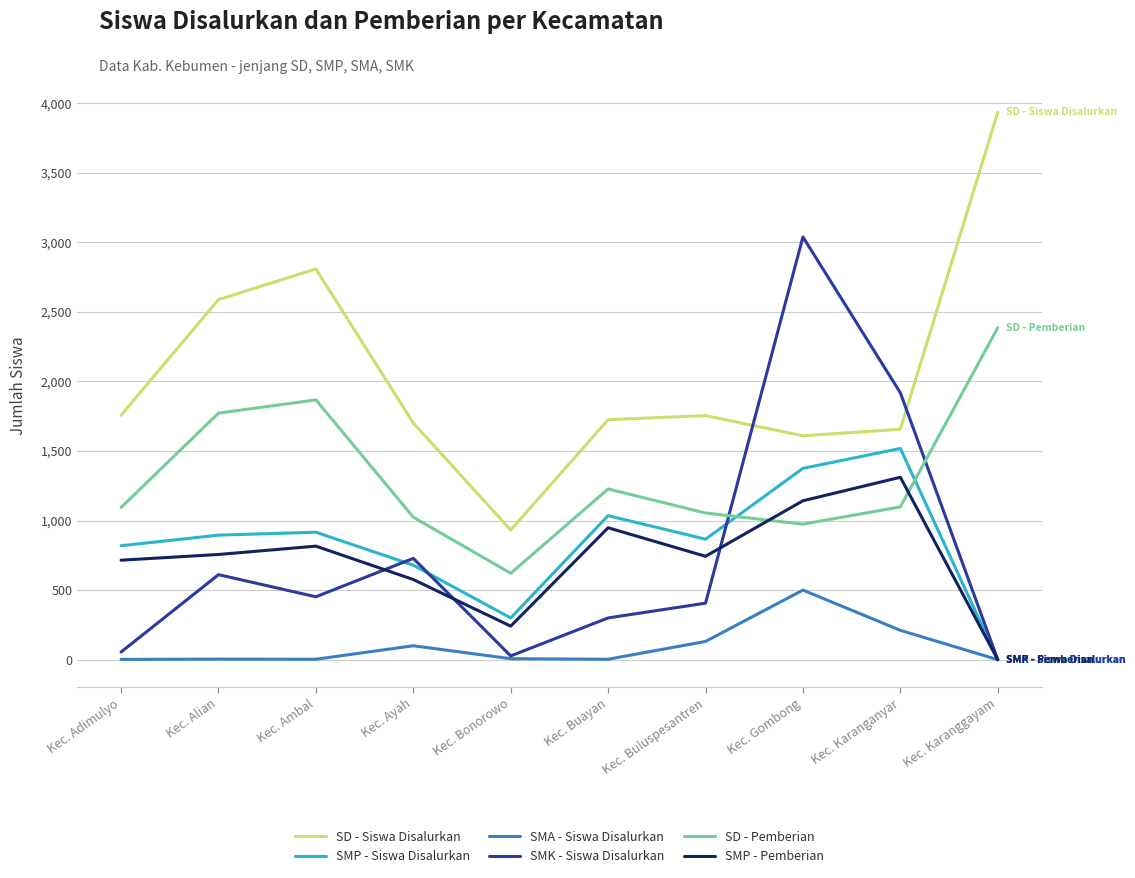

What is the difference between the highest and lowest values at Kec. Ayah?

1601